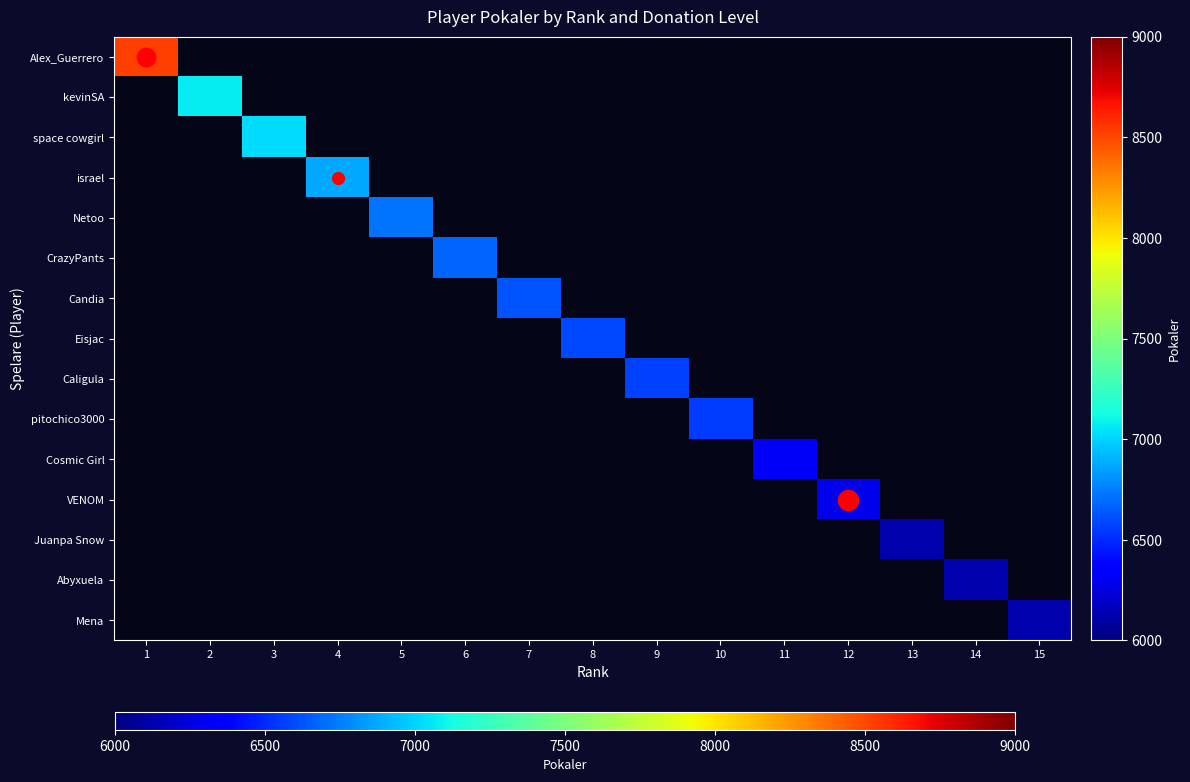

True or false: Juanpa Snow has a value of 6123.0 at 13.

True